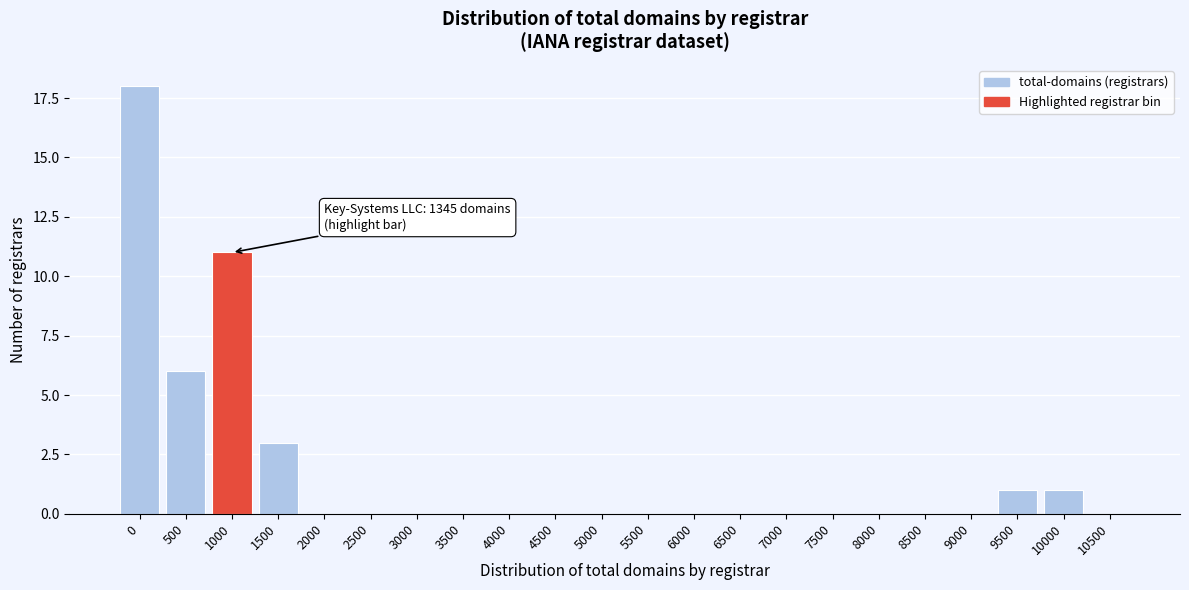

Reading left to right, what are all the values shown in this chart?

0=18	500=6	1000=11	1500=3	2000=0	2500=0	3000=0	3500=0	4000=0	4500=0	5000=0	5500=0	6000=0	6500=0	7000=0	7500=0	8000=0	8500=0	9000=0	9500=1	10000=1	10500=0